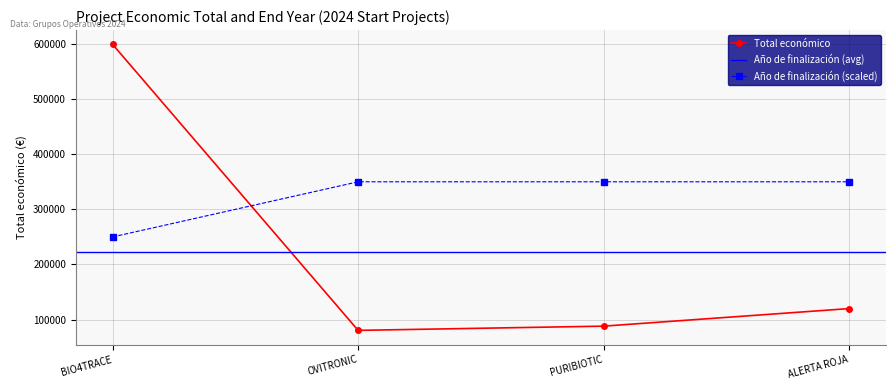

Rank the categories by Año de finalización value from highest to lowest.

OVITRONIC, PURIBIOTIC, ALERTA ROJA, BIO4TRACE